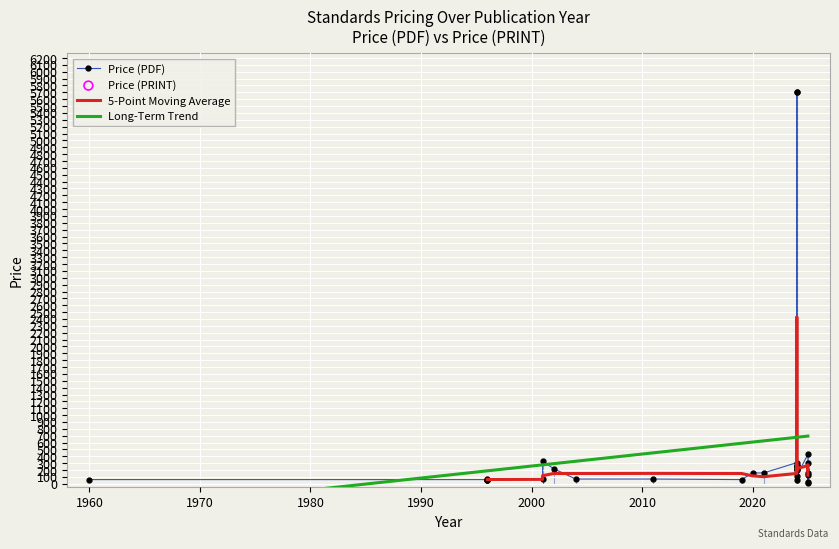

Which series contains the highest Y value?

Price (PDF)